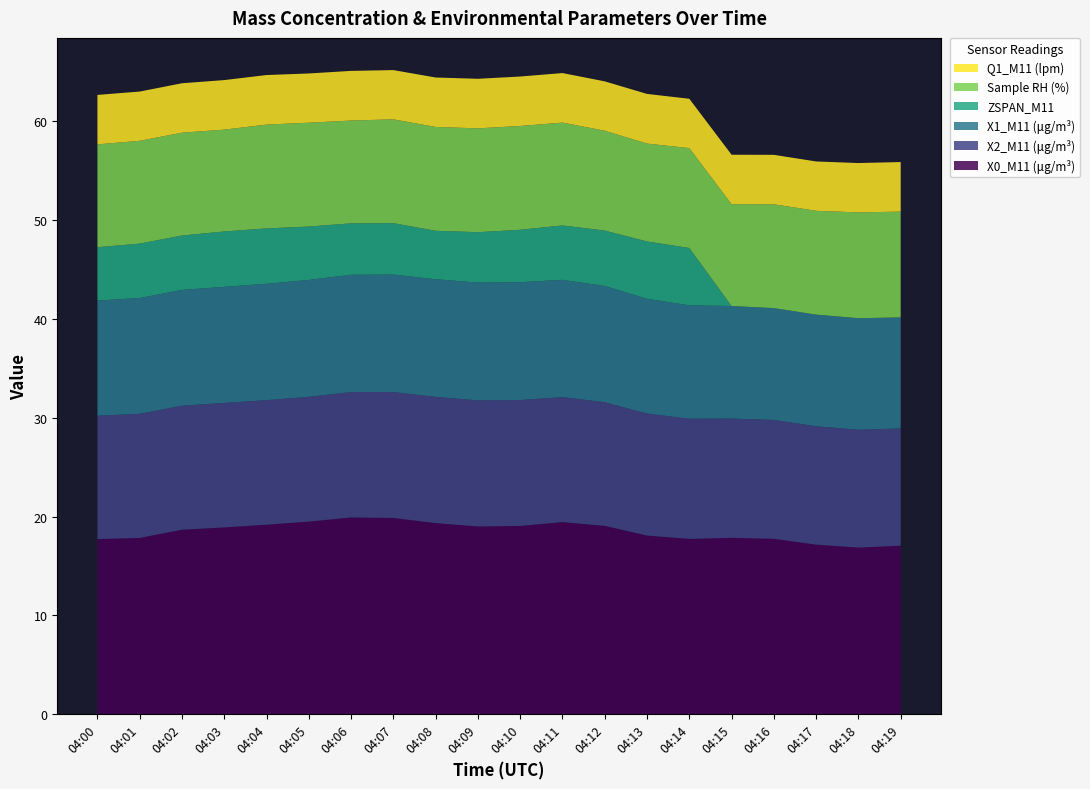

Reading left to right, list all the values displayed in this chart.

X0_M11 (μg/m³): 17.7	17.8	18.7	18.9	19.2	19.5	19.9	19.9	19.3	19.0	19.1	19.4	19.1	18.1	17.7	17.9	17.8	17.2	16.9	17.1
X2_M11 (μg/m³): 12.5	12.6	12.5	12.6	12.6	12.6	12.7	12.7	12.8	12.8	12.7	12.6	12.5	12.3	12.2	12.1	12.0	12.0	11.9	11.9
X1_M11 (μg/m³): 11.6	11.7	11.7	11.7	11.8	11.8	11.9	11.9	11.9	11.9	11.9	11.9	11.8	11.6	11.5	11.4	11.3	11.3	11.3	11.2
ZSPAN_M11: 5.4	5.5	5.5	5.6	5.6	5.4	5.2	5.2	4.9	5.1	5.3	5.5	5.6	5.8	5.8	0.0	0.0	0.0	0.0	0.0
Sample RH (%): 10.4	10.4	10.4	10.3	10.5	10.5	10.4	10.5	10.5	10.5	10.5	10.4	10.1	9.9	10.1	10.3	10.5	10.5	10.7	10.7
Q1_M11 (lpm): 5.0	5.0	5.0	5.0	5.0	5.0	5.0	5.0	5.0	5.0	5.0	5.0	5.0	5.0	5.0	5.0	5.0	5.0	5.0	5.0